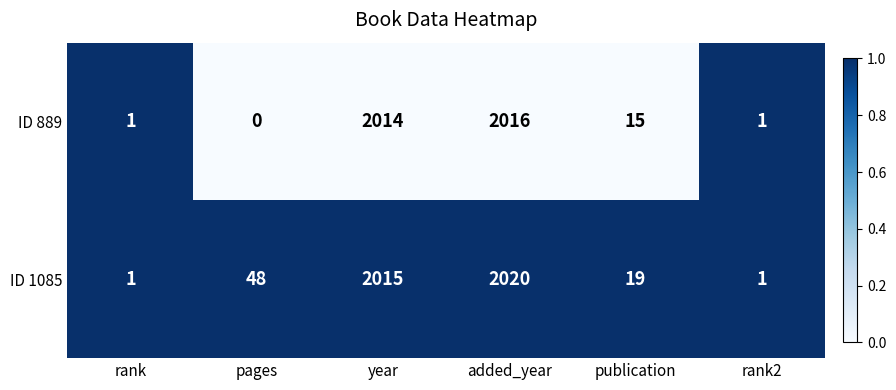

Which series has the widest spread of values?

ID 1085